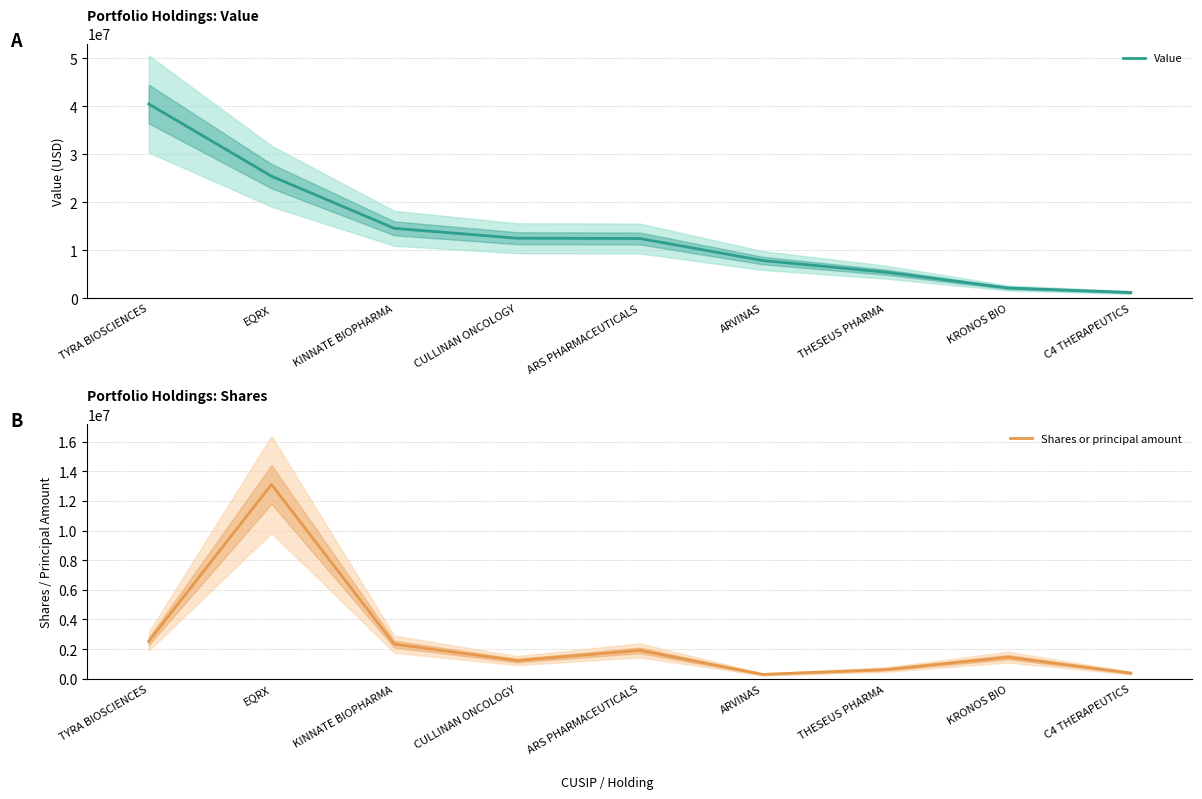

Reading left to right, extract all data points from this chart.

Value: 40473613	25422583	14559250	12492313	12434289	7847697	5428433	2119244	1180191
Shares or principal amount: 2518582	13104424	2329480	1221145	1910029	287251	611310	1451537	375857